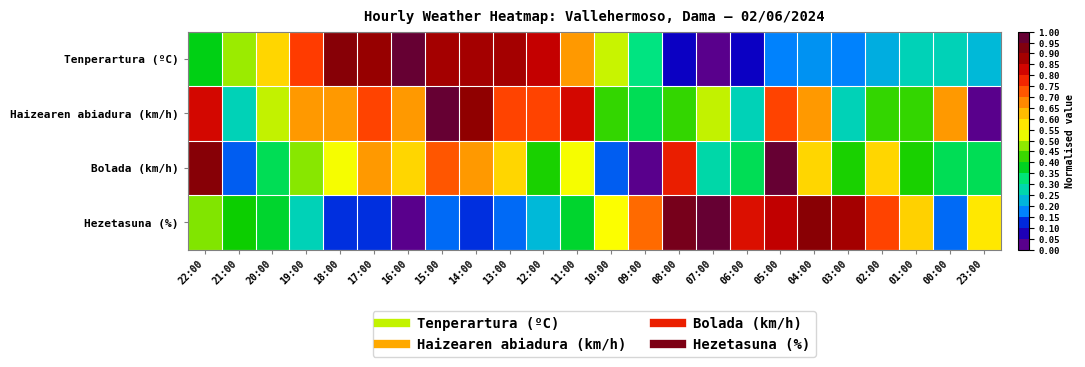

Which series has the largest range (max minus min)?

Tenperartura (ºC)